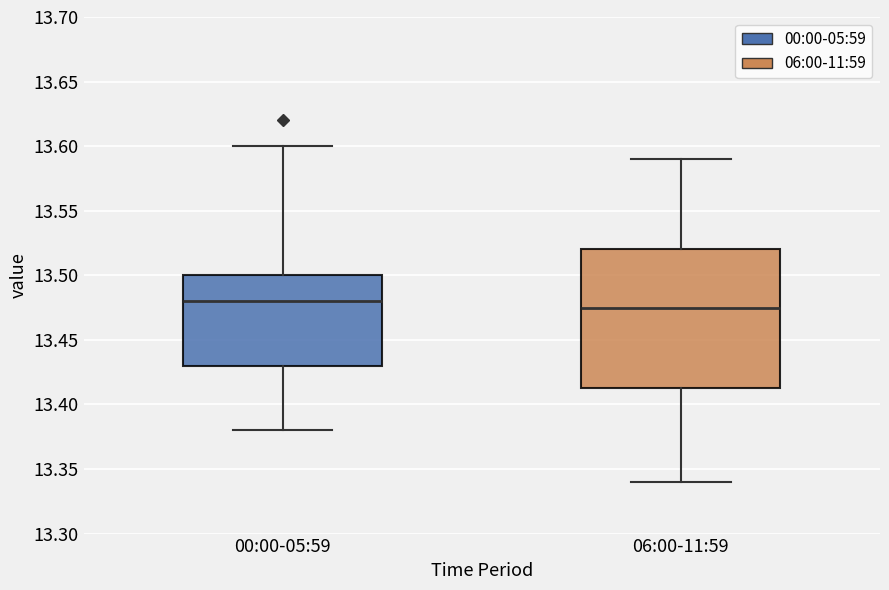

Which box is the tallest, from its lower edge to its upper edge?

06:00-11:59